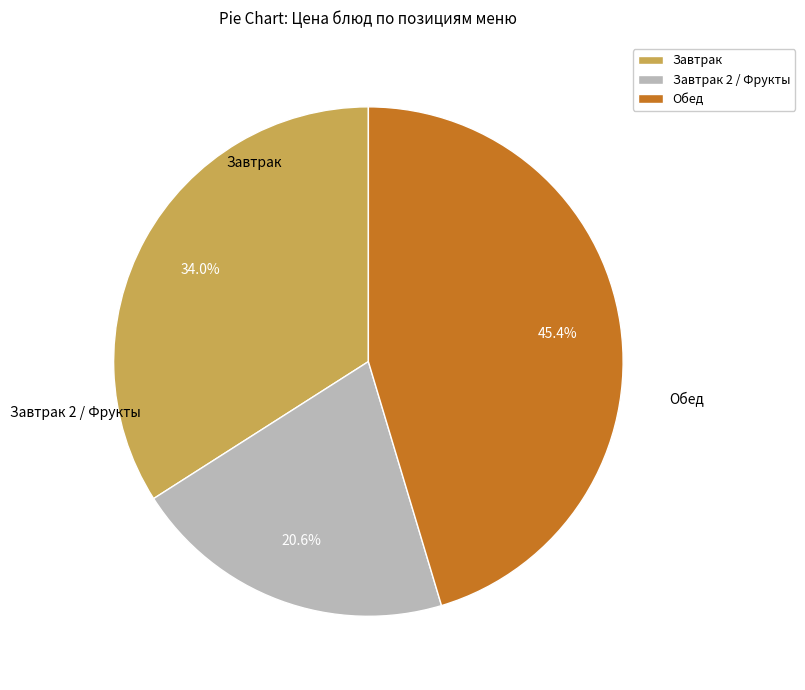

What is the smallest slice in the pie chart?

Завтрак 2 / Фрукты